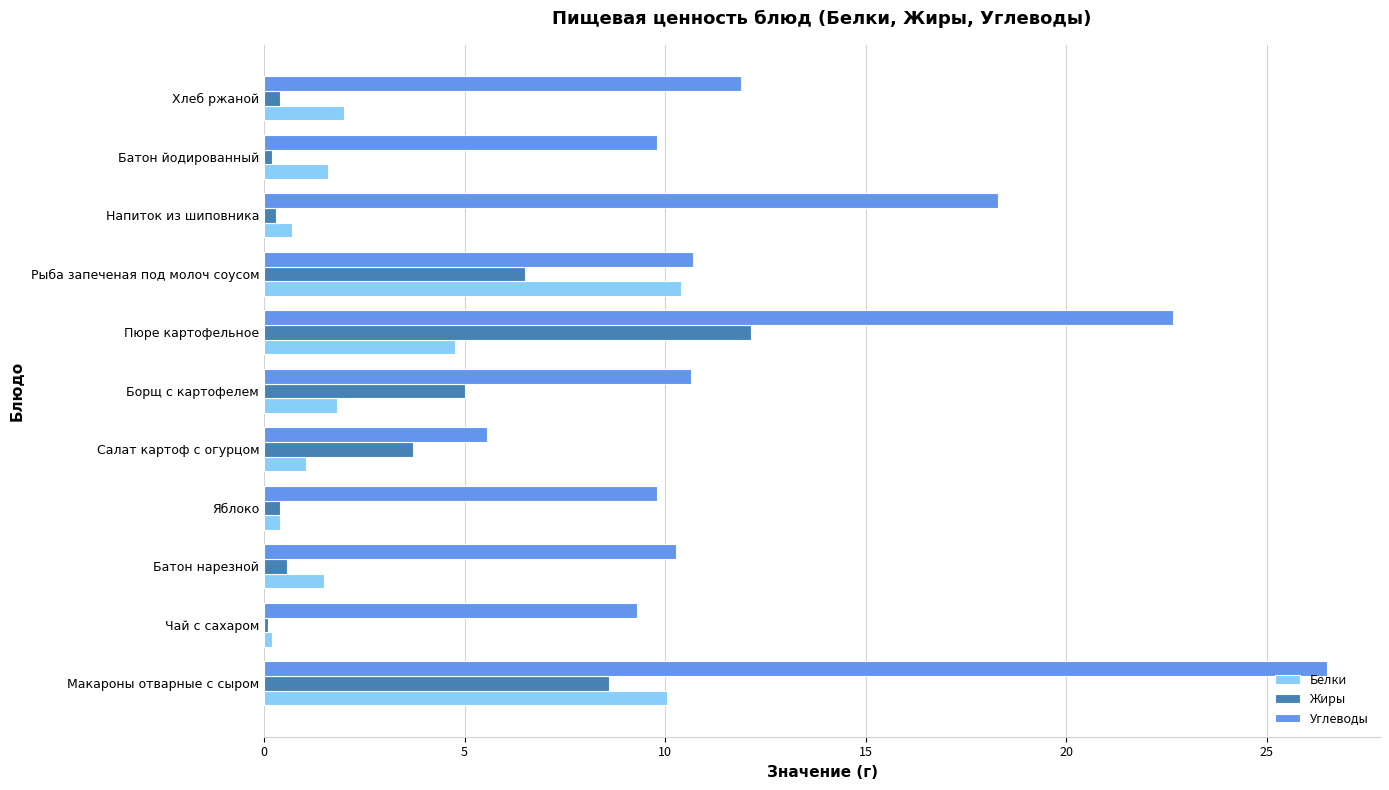

Is the value of Углеводы at Салат картоф с огурцом greater than the value of Белки at Салат картоф с огурцом?

Yes